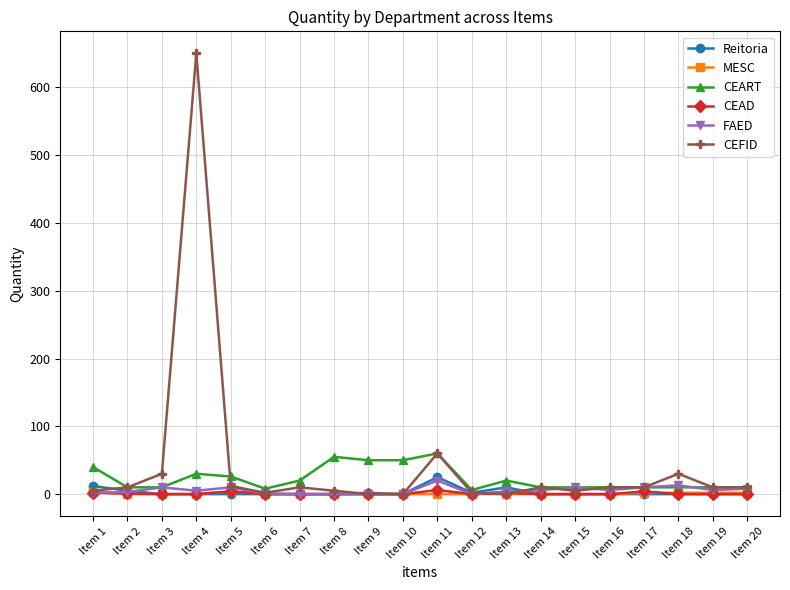

Where is CEFID nearest to the value 325?

Item 11